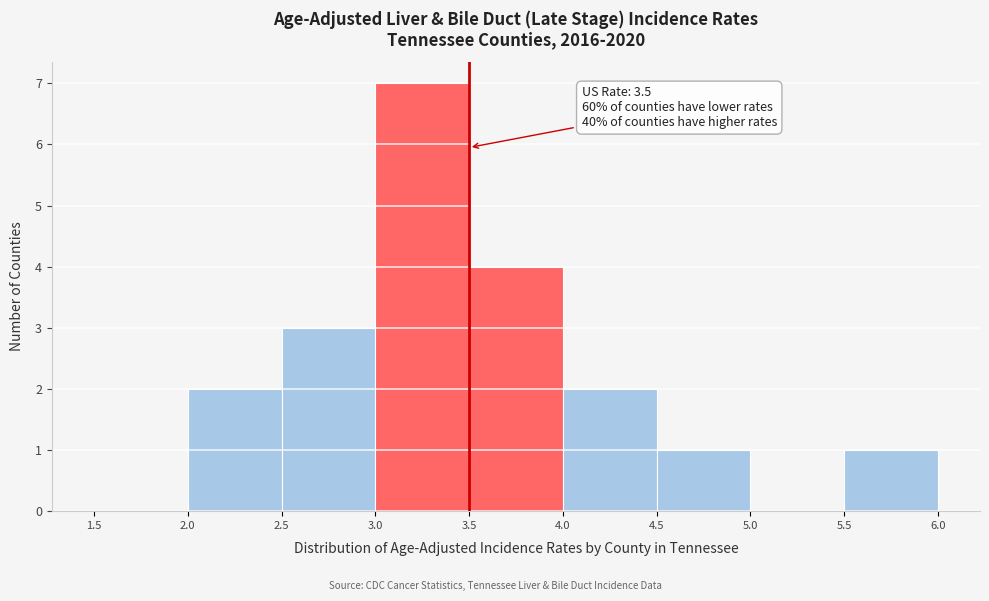

Which range on the x-axis has the tallest bar?

3.0 to 3.5